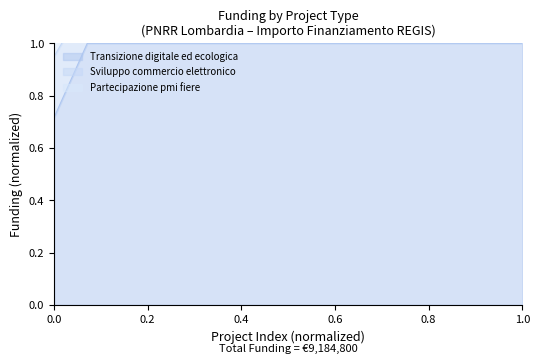

The value of Transizione digitale ed ecologica at 1.0 is 0.5. True or false?

False